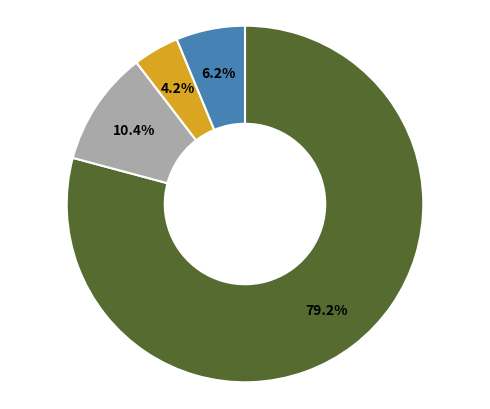

Is there any slice that represents more than half of the pie?

Yes